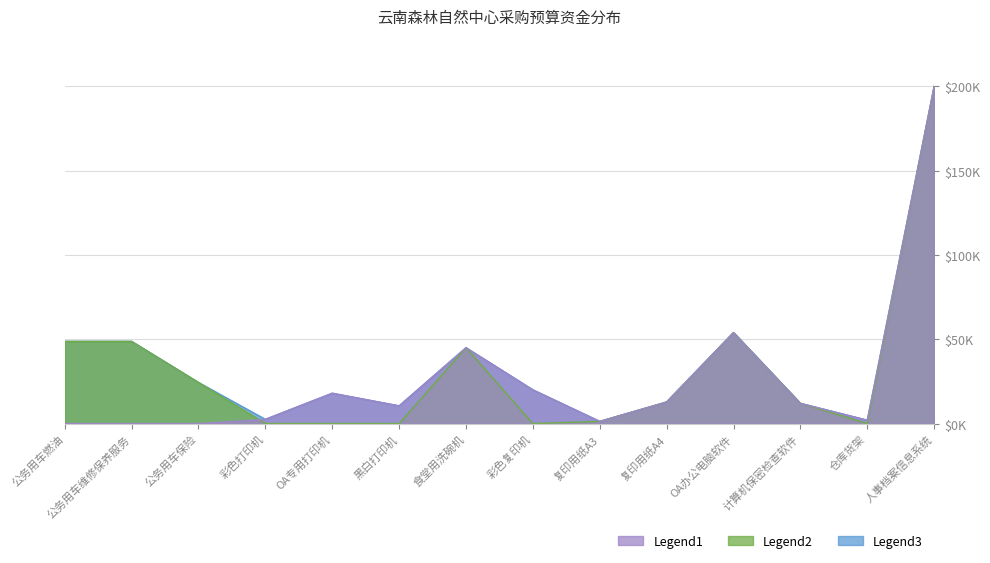

List the series in order of their overall mean, highest first.

Legend3, Legend2, Legend1